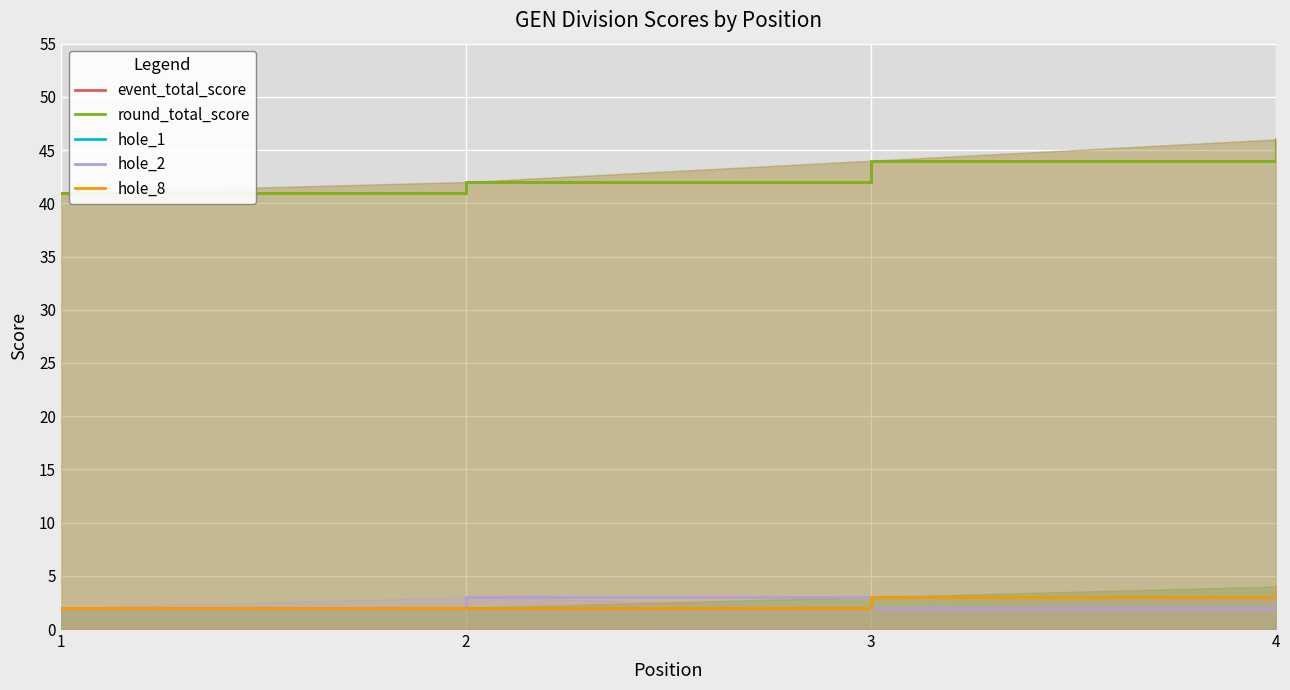

How many data points in hole_1 are less than 3?

2